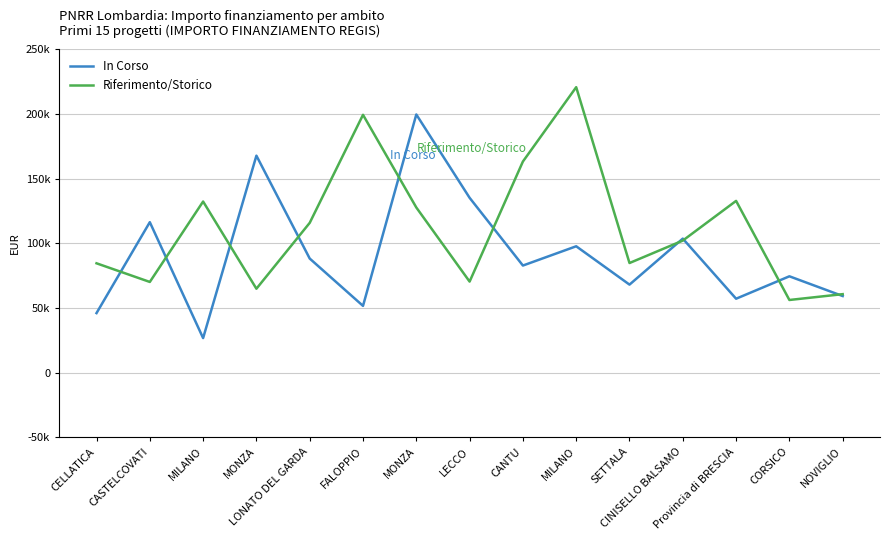

What value does the Riferimento/Storico series have at MONZA?

64886.6